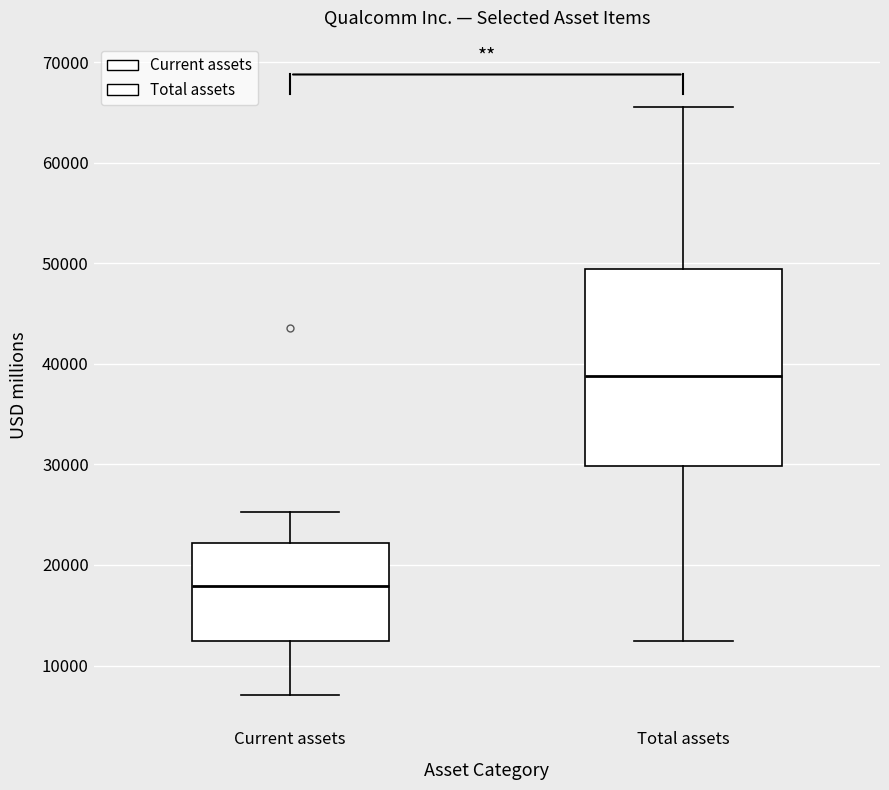

Which box's median line is the highest?

Total assets